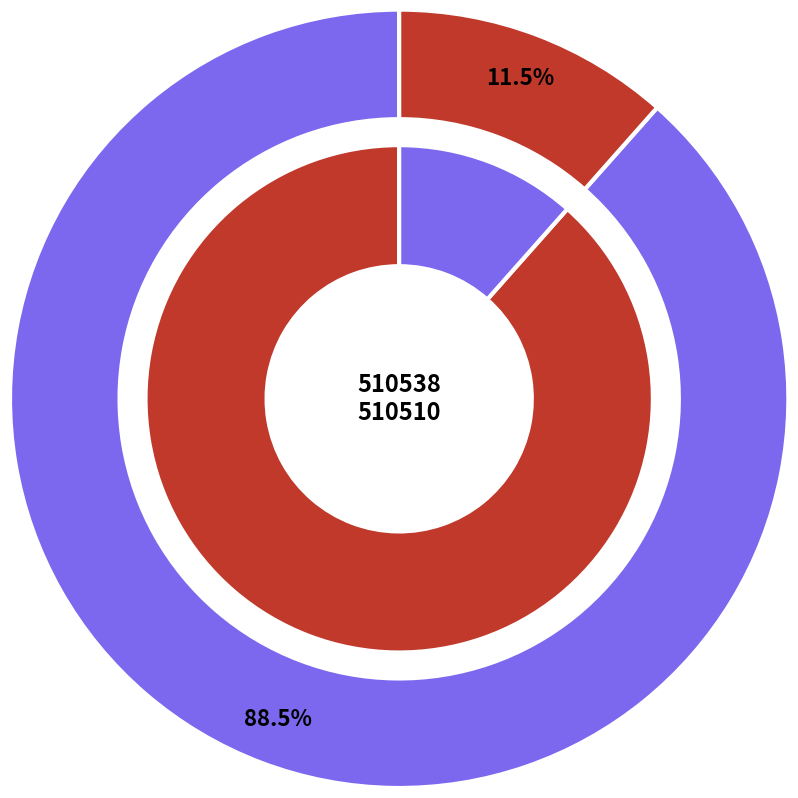

What portion of the pie excludes 510538?

11.5%